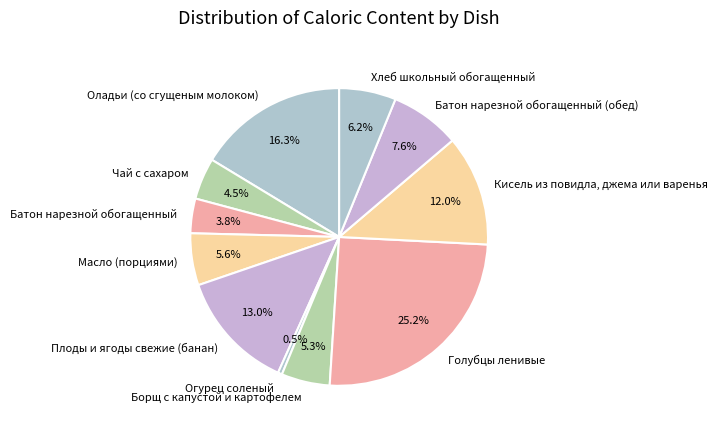

Does any single category account for the majority?

No